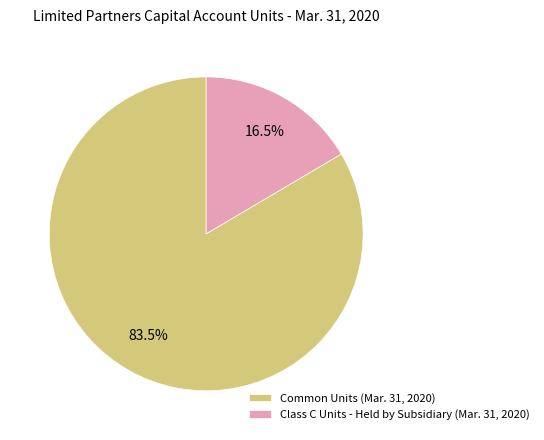

Does Common Units (Mar. 31, 2020) account for over 50% of the chart?

Yes